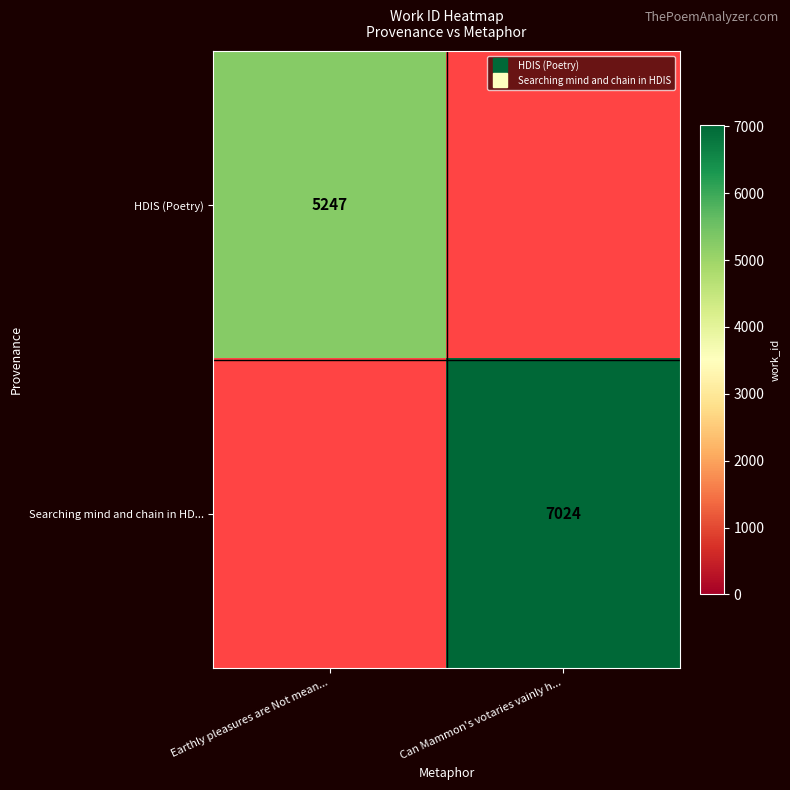

Rank the series by their average value, from lowest to highest.

HDIS (Poetry), Searching mind and chain in HD...